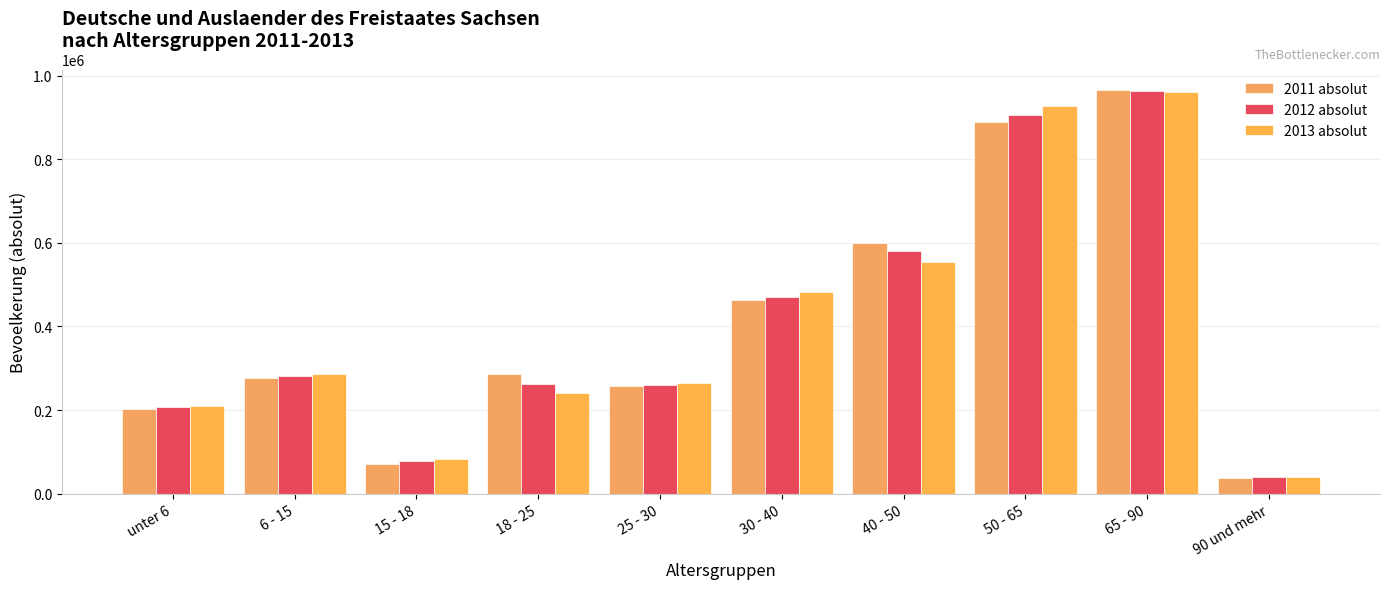

List the series in order of their peak value, lowest first.

2013 absolut, 2012 absolut, 2011 absolut